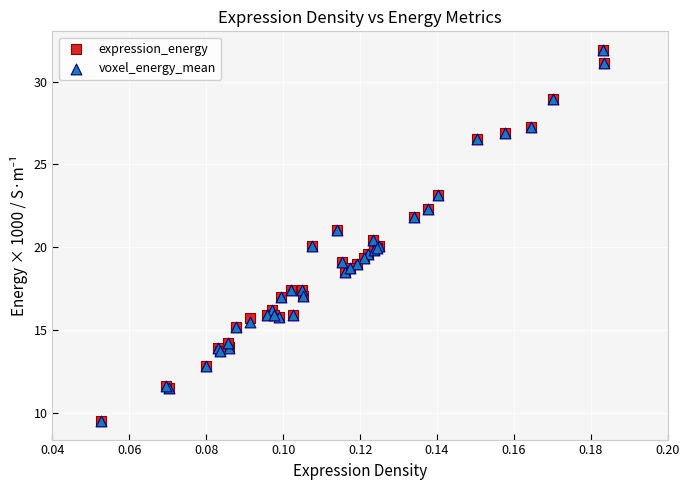

What are all the series names shown in the legend?

expression_energy, voxel_energy_mean